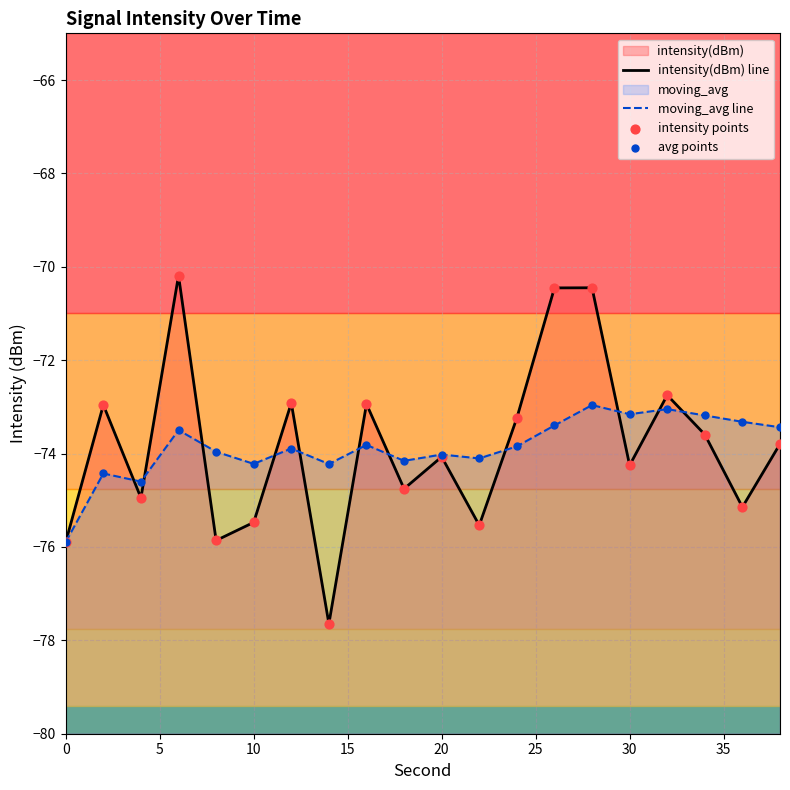

Which series has the largest total across all categories?

intensity(dBm) line